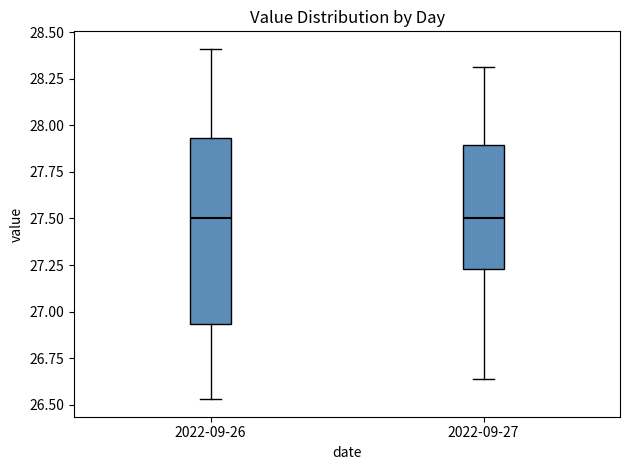

Reading left to right, read every box against the y-axis: the position of its median line, the range the box covers, and the ends of its whiskers. The values are not printed on the chart, so give them approximately, as read against the axis.

2022-09-26: median 27.50, box 26.95 to 27.95, whiskers 26.55 to 28.40
2022-09-27: median 27.50, box 27.25 to 27.90, whiskers 26.65 to 28.30